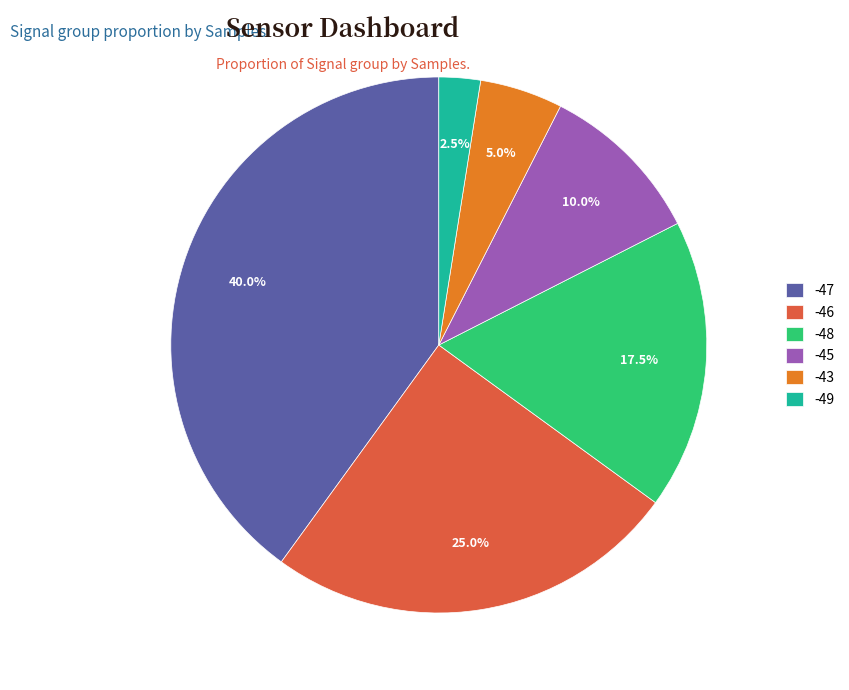

Count the number of slices in the pie.

6